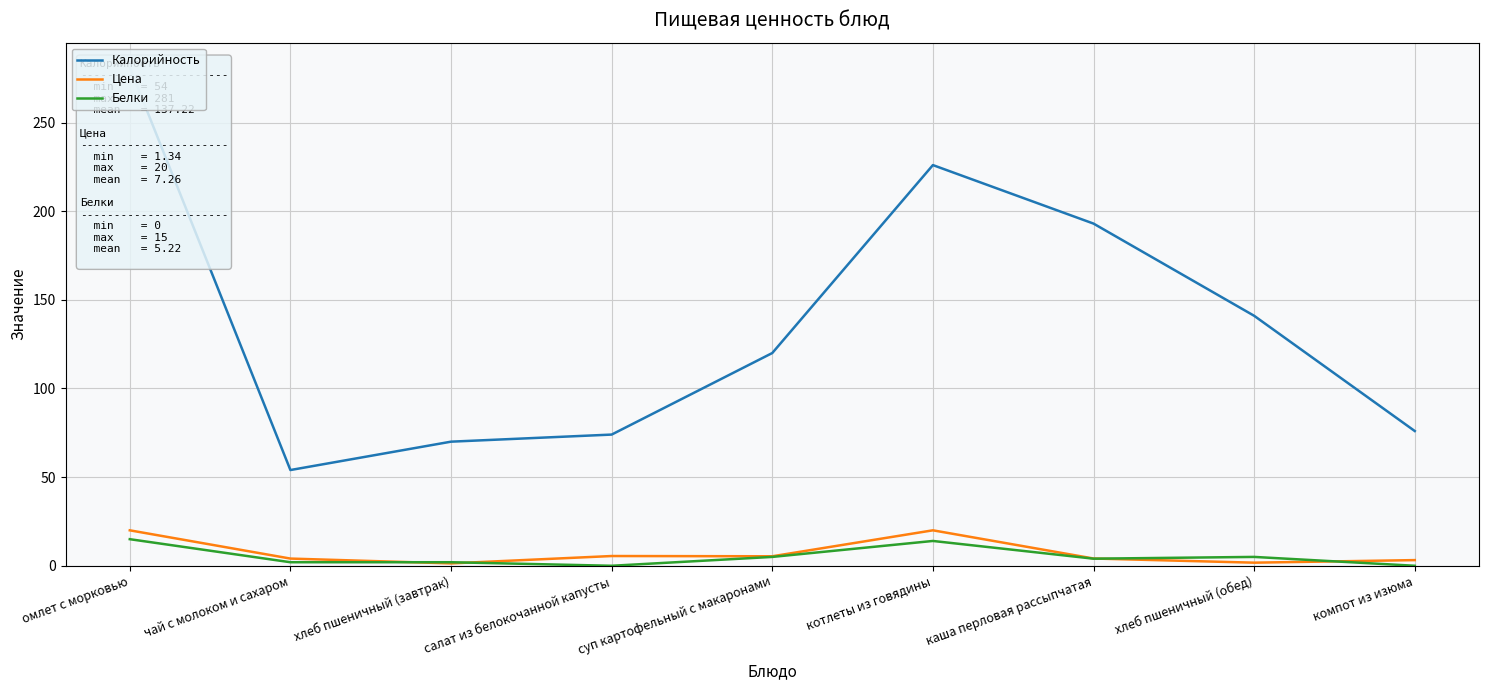

True or false: Калорийность has a value of 74.0 at салат из белокочанной капусты.

True